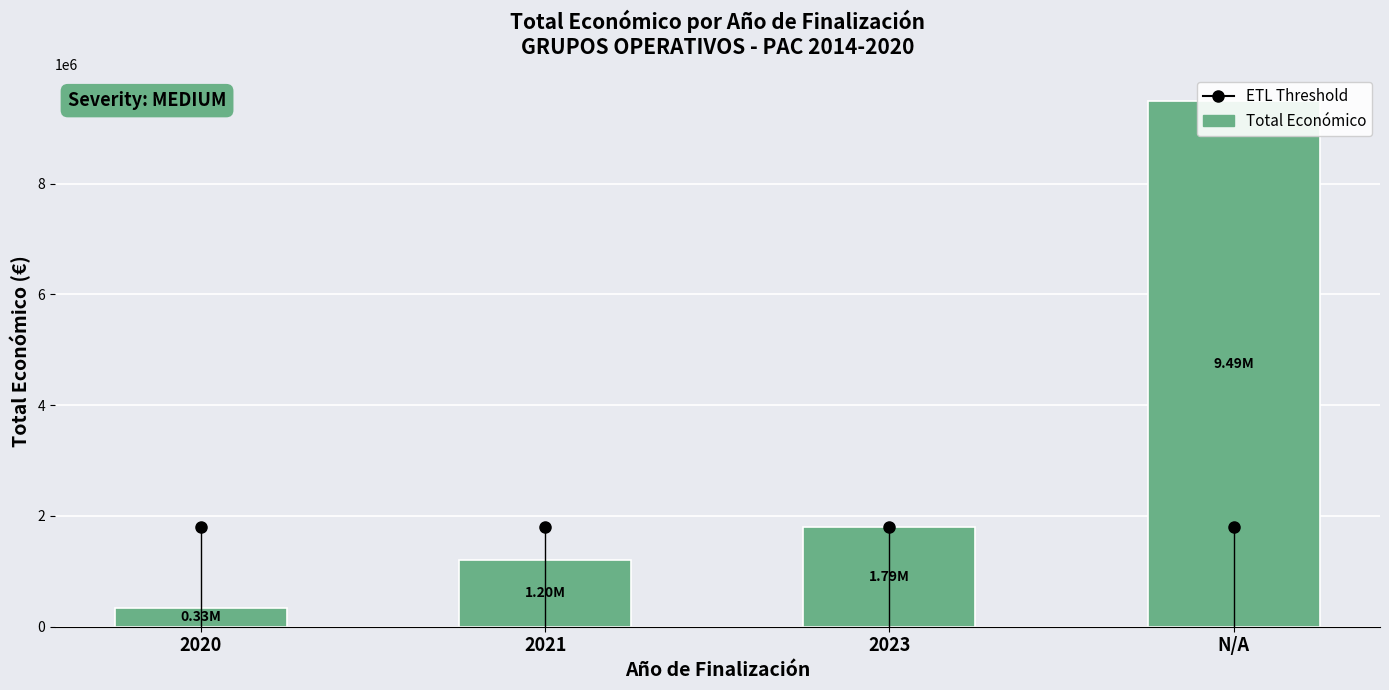

How many data points are less than 1792124?

2